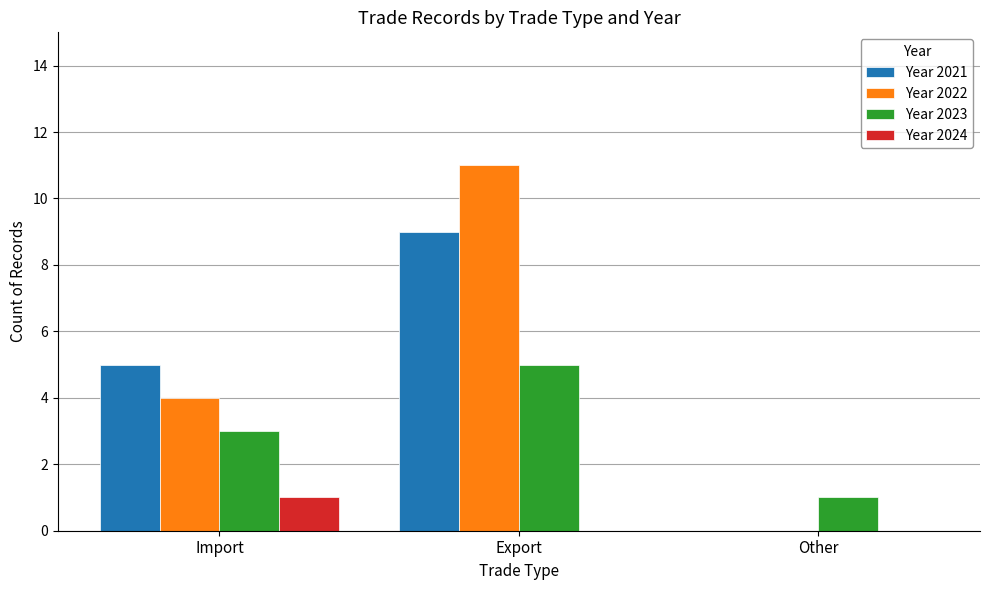

Are the bars grouped side by side (vs. stacked)?

Yes